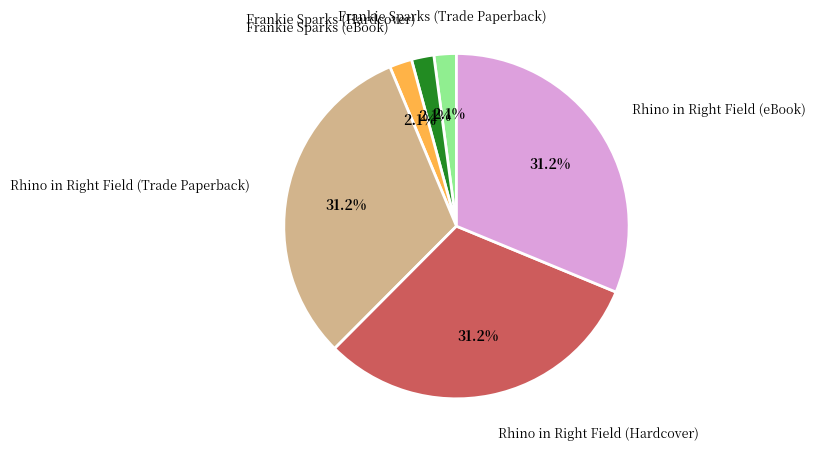

How many slices are in this pie chart?

6